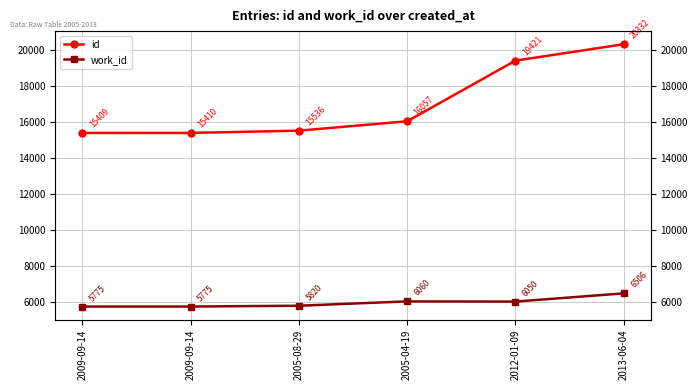

Is the value of id at 2005-04-19 greater than the value of work_id at 2013-06-04?

Yes